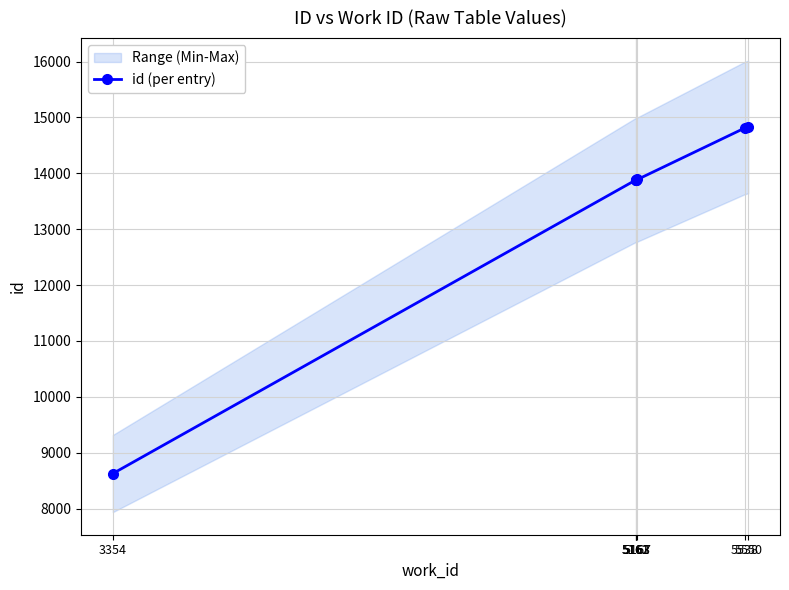

What is the value of the 1st point from the left?

8627